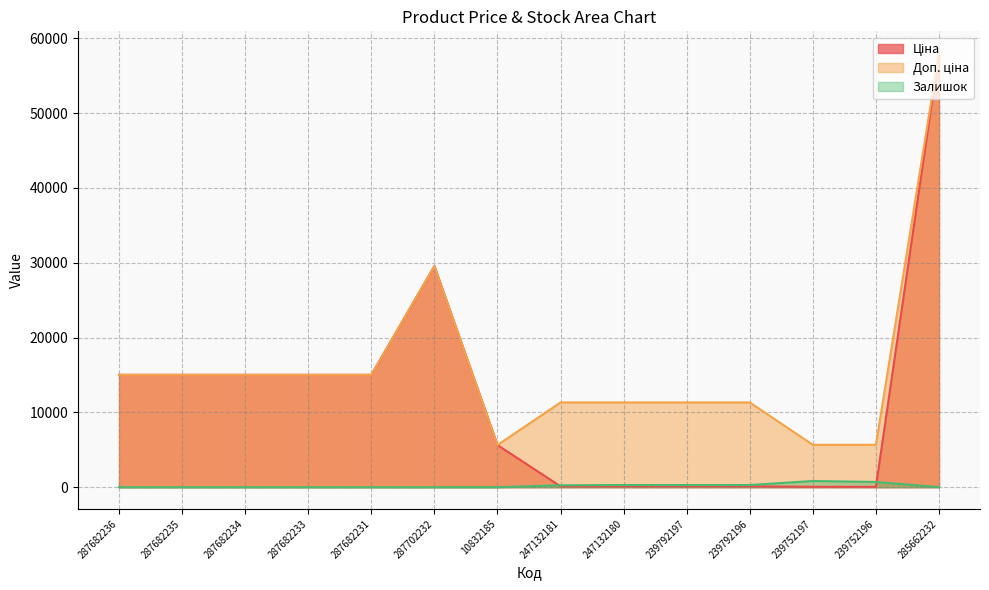

Reading left to right, what are all the values shown in this chart?

Ціна: 287682236=15019.2	287682235=15019.2	287682234=15019.2	287682233=15019.2	287682231=15019.2	287702232=29548.9	10832185=5636.0	247132181=113.3	247132180=113.3	239792197=113.3	239792196=113.3	239752197=56.7	239752196=56.7	285662232=58037.0
Доп. ціна: 287682236=15019.2	287682235=15019.2	287682234=15019.2	287682233=15019.2	287682231=15019.2	287702232=29548.9	10832185=5636.0	247132181=11334.0	247132180=11334.0	239792197=11334.0	239792196=11334.0	239752197=5667.0	239752196=5667.0	285662232=58037.0
Залишок: 287682236=0.0	287682235=0.0	287682234=0.0	287682233=0.0	287682231=0.0	287702232=0.0	10832185=2.0	247132181=260.0	247132180=290.0	239792197=289.0	239792196=290.0	239752197=832.0	239752196=698.0	285662232=13.0